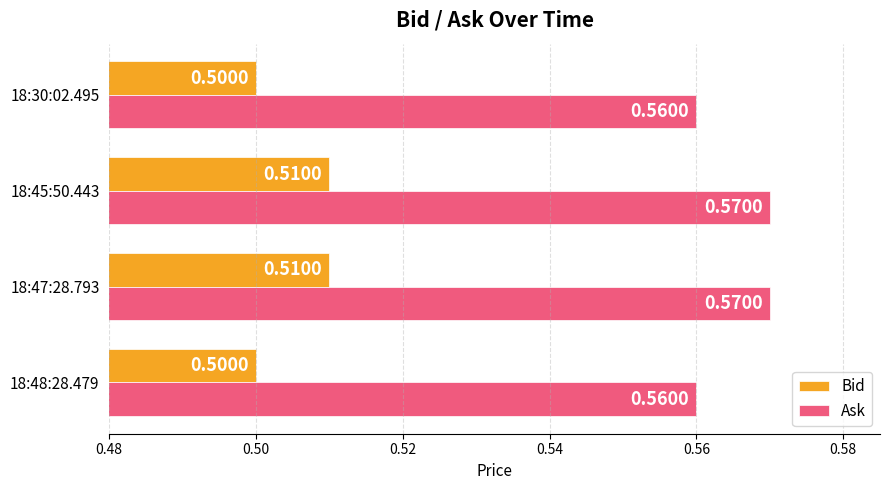

Which series has the largest total across all categories?

Ask